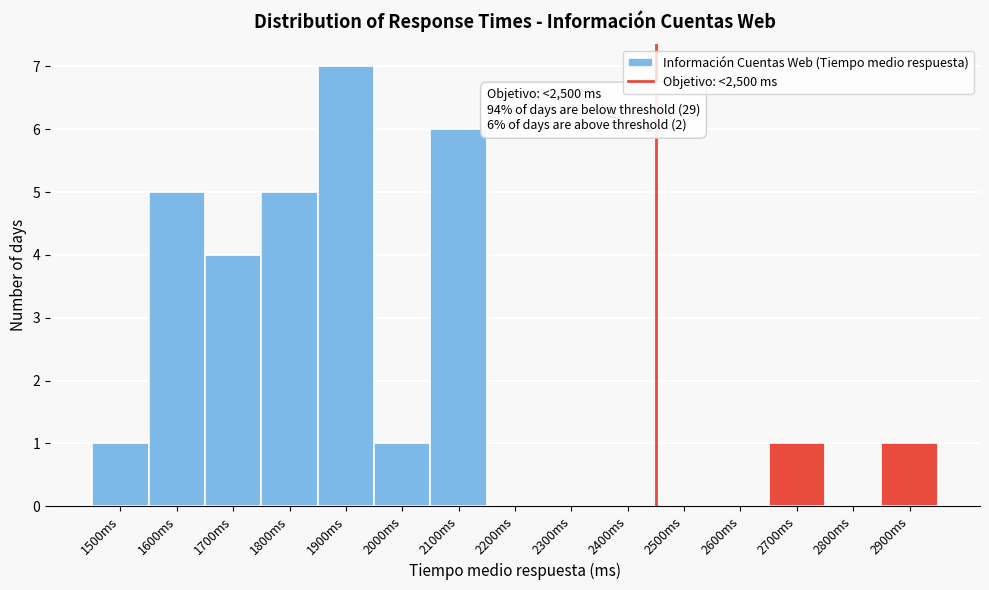

Reading left to right, transcribe all the data shown in this chart.

1500ms=1	1600ms=5	1700ms=4	1800ms=5	1900ms=7	2000ms=1	2100ms=6	2200ms=0	2300ms=0	2400ms=0	2500ms=0	2600ms=0	2700ms=1	2800ms=0	2900ms=1